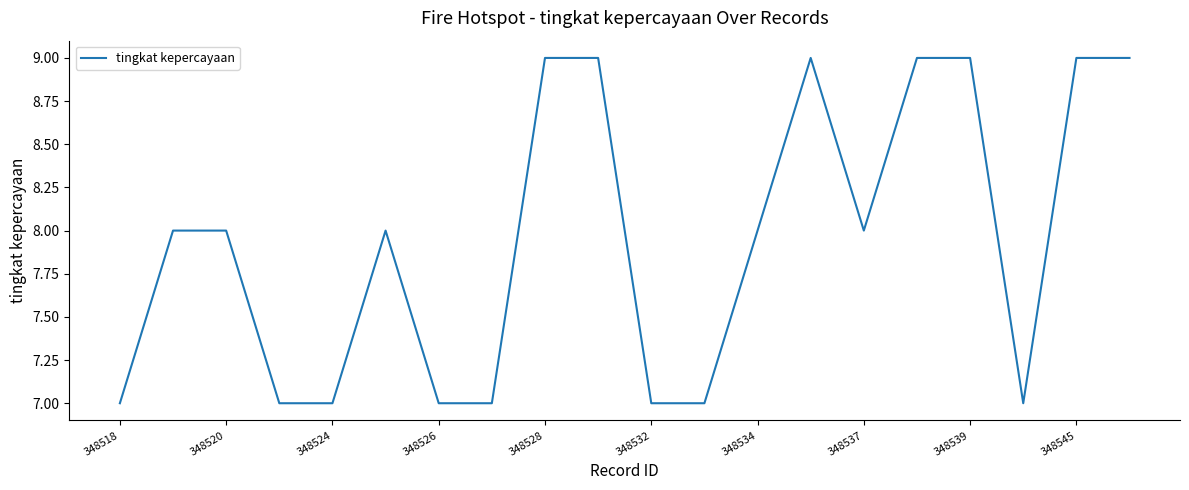

What is the minimum value shown in the chart?

7